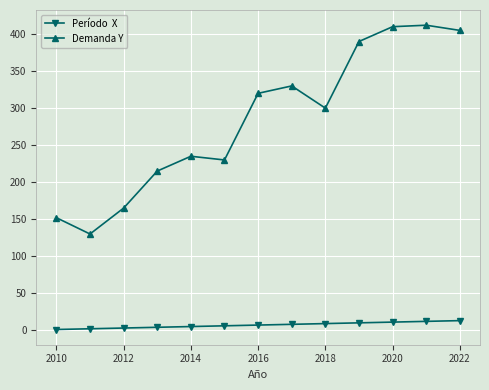

What is the greatest value displayed?

412